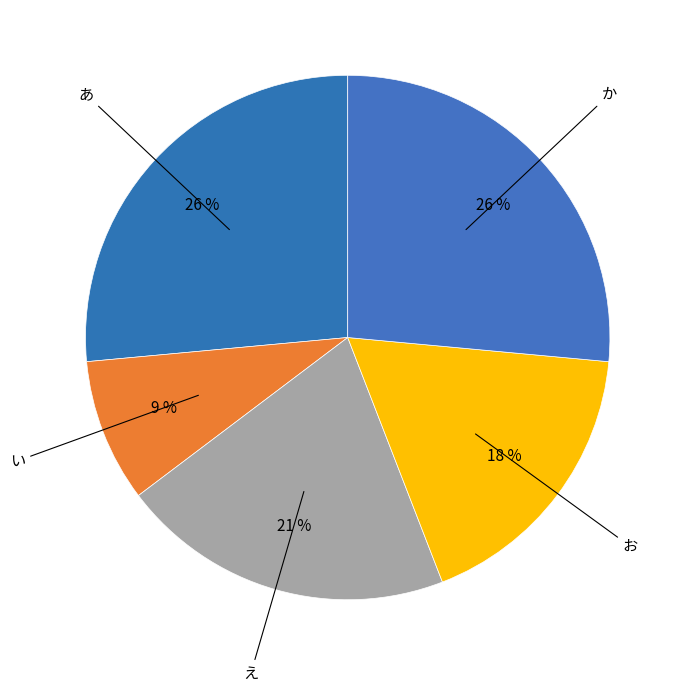

Count the number of slices in the pie.

5